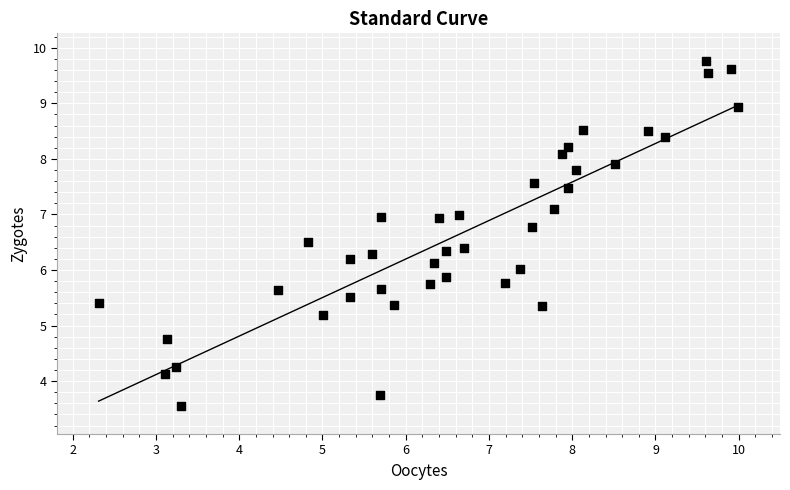

What is the range of Y values (max minus min)?

6.2